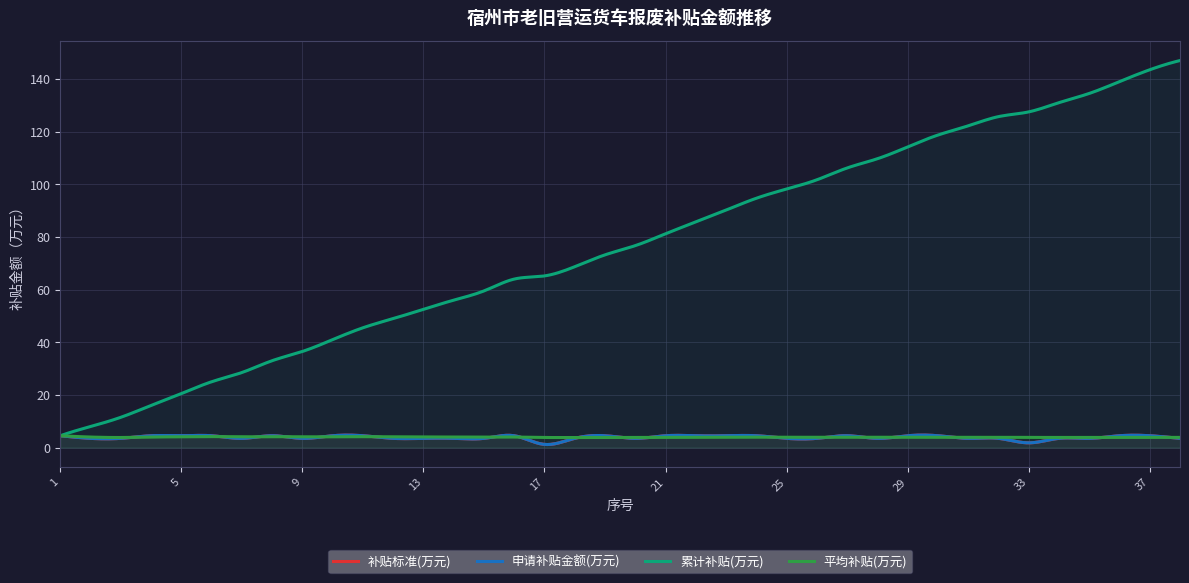

True or false: 累计补贴(万元) and 补贴标准(万元) cross at least once.

False